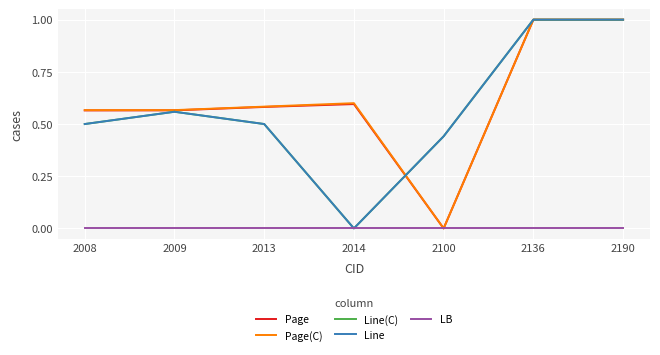

Is this an area chart (filled region under the line)?

No